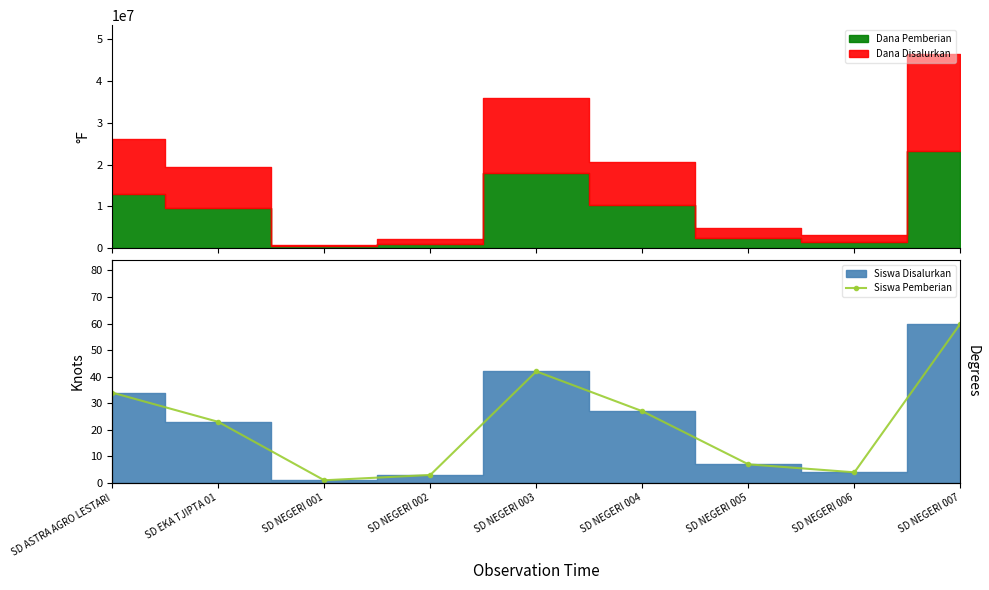

Reading left to right, transcribe all the data shown in this chart.

34	23	1	3	42	27	7	4	60